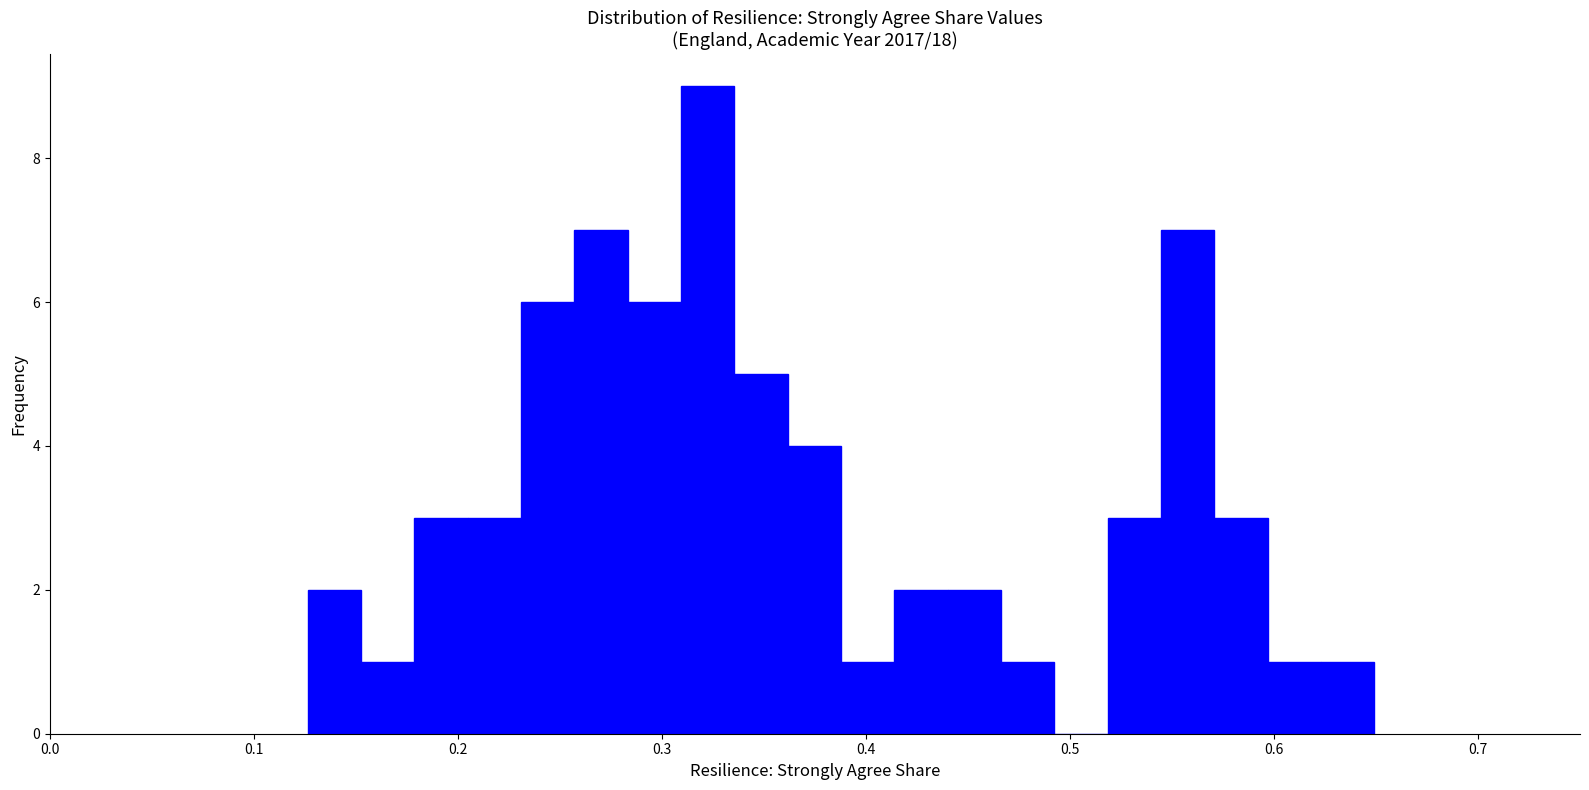

Around what value on the x-axis is the tallest bar? Give the approximate position of its centre, as read against the axis.

0.32